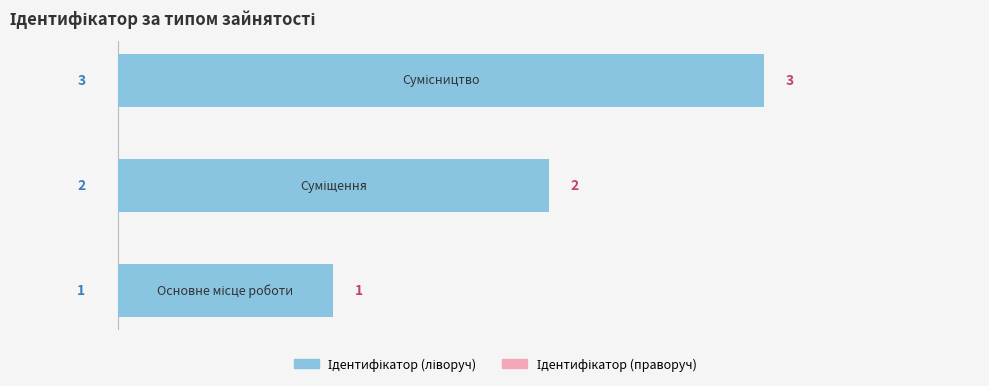

What is the sum of all values?

6